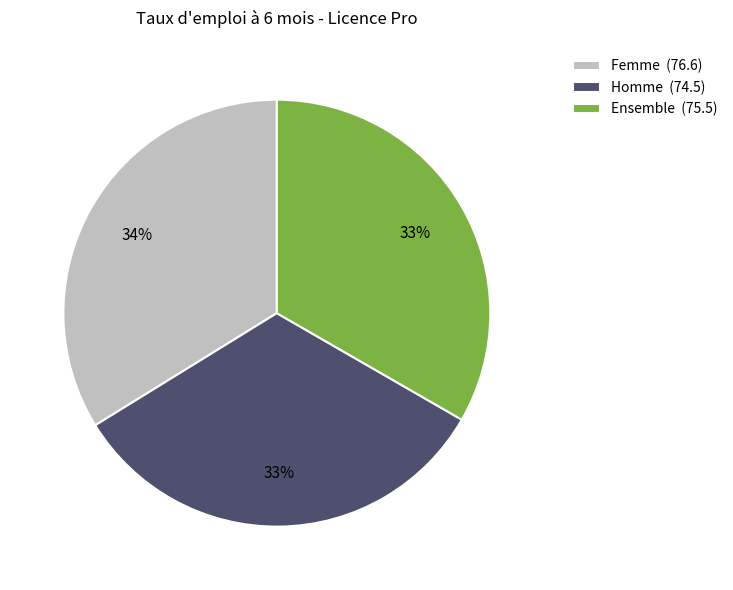

The Femme slice represents 34% of the pie. True or false?

True